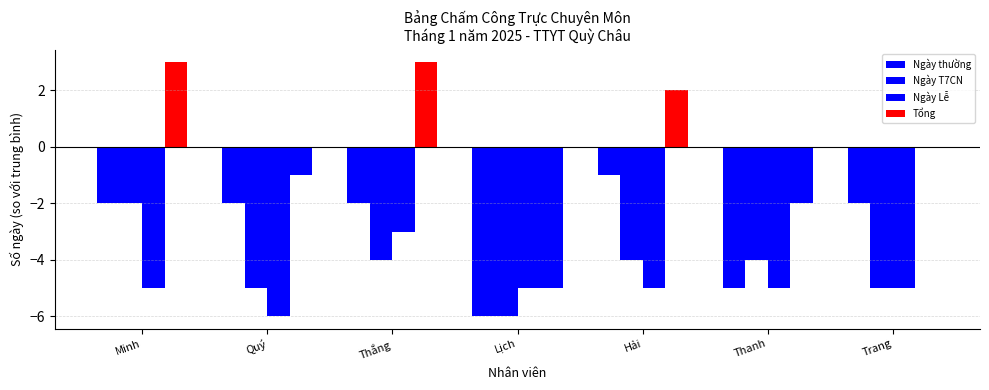

Where is Ngày Lễ nearest to the value -4?

Minh